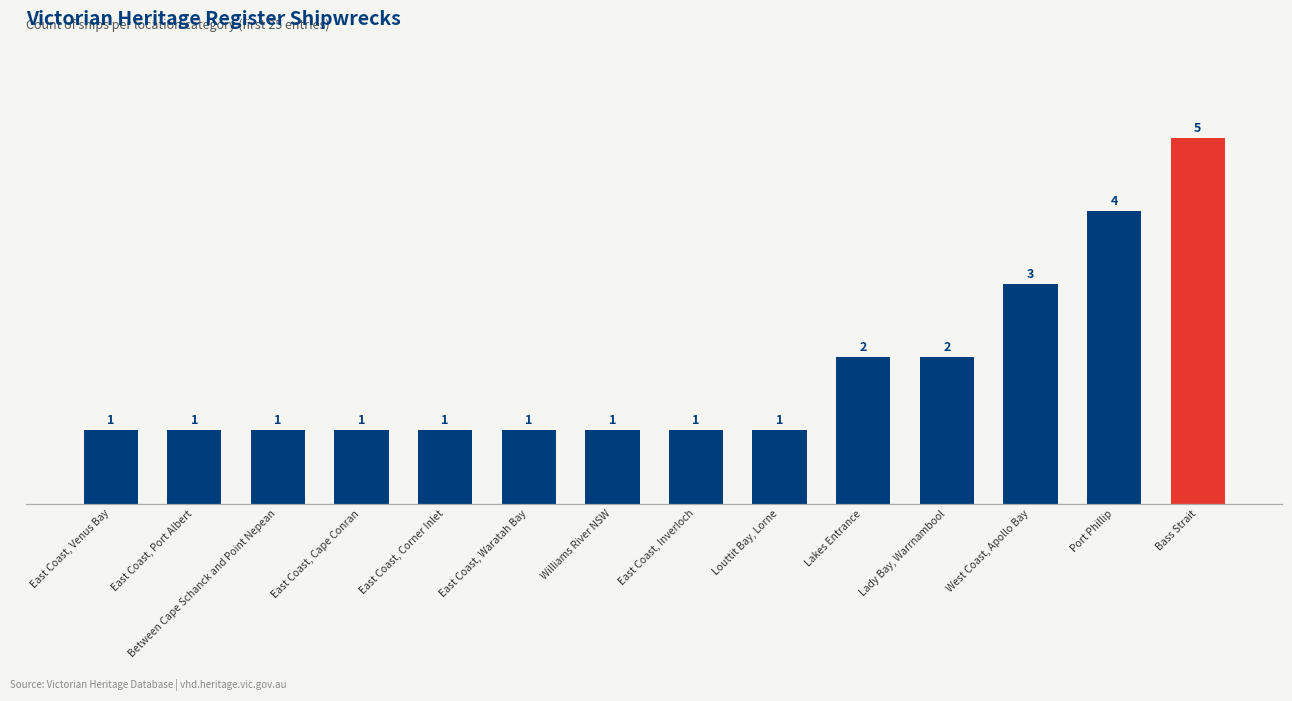

What is the value of the 1st bar from the left?

1